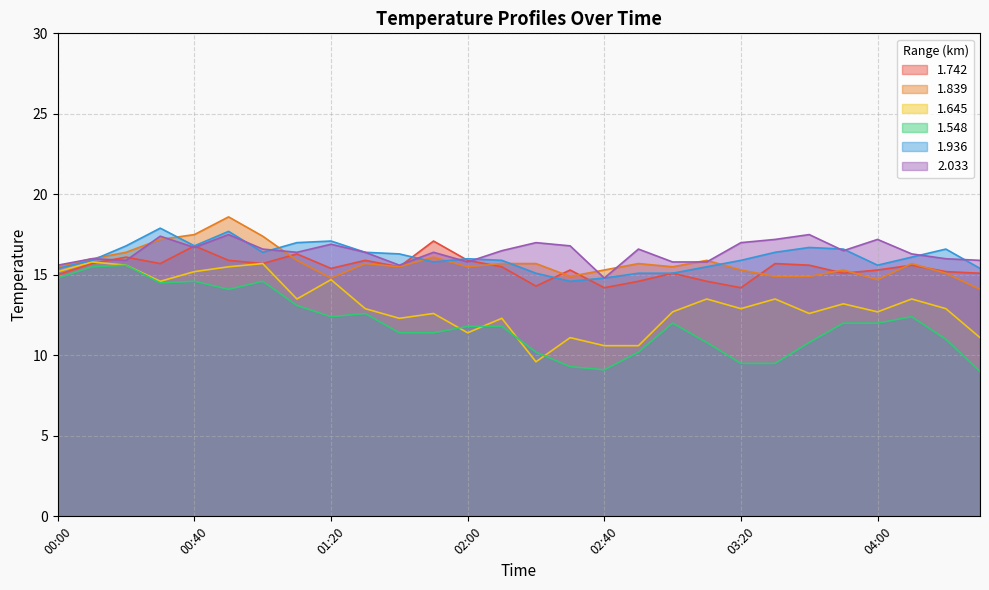

Reading right to left, transcribe all the data shown in this chart.

1.742: 04:30=15.1	04:20=15.2	04:10=15.6	04:00=15.3	03:50=15.1	03:40=15.6	03:30=15.7	03:20=14.2	03:10=14.6	03:00=15.1	02:50=14.6	02:40=14.2	02:30=15.3	02:20=14.3	02:10=15.5	02:00=15.9	01:50=17.1	01:40=15.5	01:30=15.9	01:20=15.4	01:10=16.3	01:00=15.7	00:50=15.9	00:40=16.8	00:30=15.7	00:20=16.1	00:10=15.7	00:00=15.0
1.839: 04:30=14.1	04:20=15.1	04:10=15.7	04:00=14.7	03:50=15.3	03:40=14.9	03:30=14.9	03:20=15.3	03:10=15.9	03:00=15.5	02:50=15.7	02:40=15.3	02:30=14.9	02:20=15.7	02:10=15.7	02:00=15.5	01:50=16.1	01:40=15.5	01:30=15.7	01:20=14.8	01:10=15.9	01:00=17.4	00:50=18.6	00:40=17.5	00:30=17.2	00:20=16.4	00:10=16.0	00:00=15.5
1.645: 04:30=11.1	04:20=12.9	04:10=13.5	04:00=12.7	03:50=13.2	03:40=12.6	03:30=13.5	03:20=12.9	03:10=13.5	03:00=12.7	02:50=10.6	02:40=10.6	02:30=11.1	02:20=9.6	02:10=12.3	02:00=11.4	01:50=12.6	01:40=12.3	01:30=12.9	01:20=14.7	01:10=13.5	01:00=15.7	00:50=15.5	00:40=15.2	00:30=14.6	00:20=15.6	00:10=15.8	00:00=15.2
1.548: 04:30=9.0	04:20=11.0	04:10=12.4	04:00=12.0	03:50=12.0	03:40=10.8	03:30=9.5	03:20=9.5	03:10=10.8	03:00=12.0	02:50=10.2	02:40=9.1	02:30=9.3	02:20=10.2	02:10=11.8	02:00=11.8	01:50=11.4	01:40=11.4	01:30=12.6	01:20=12.4	01:10=13.1	01:00=14.6	00:50=14.1	00:40=14.6	00:30=14.5	00:20=15.6	00:10=15.5	00:00=14.8
1.936: 04:30=15.4	04:20=16.6	04:10=16.1	04:00=15.6	03:50=16.6	03:40=16.7	03:30=16.4	03:20=15.9	03:10=15.5	03:00=15.1	02:50=15.1	02:40=14.8	02:30=14.6	02:20=15.1	02:10=15.9	02:00=16.0	01:50=15.8	01:40=16.3	01:30=16.4	01:20=17.1	01:10=17.0	01:00=16.4	00:50=17.7	00:40=16.8	00:30=17.9	00:20=16.8	00:10=15.9	00:00=15.4
2.033: 04:30=15.9	04:20=16.0	04:10=16.3	04:00=17.2	03:50=16.5	03:40=17.5	03:30=17.2	03:20=17.0	03:10=15.8	03:00=15.8	02:50=16.6	02:40=14.8	02:30=16.8	02:20=17.0	02:10=16.5	02:00=15.8	01:50=16.4	01:40=15.6	01:30=16.4	01:20=16.9	01:10=16.4	01:00=16.6	00:50=17.5	00:40=16.7	00:30=17.4	00:20=15.9	00:10=16.0	00:00=15.6